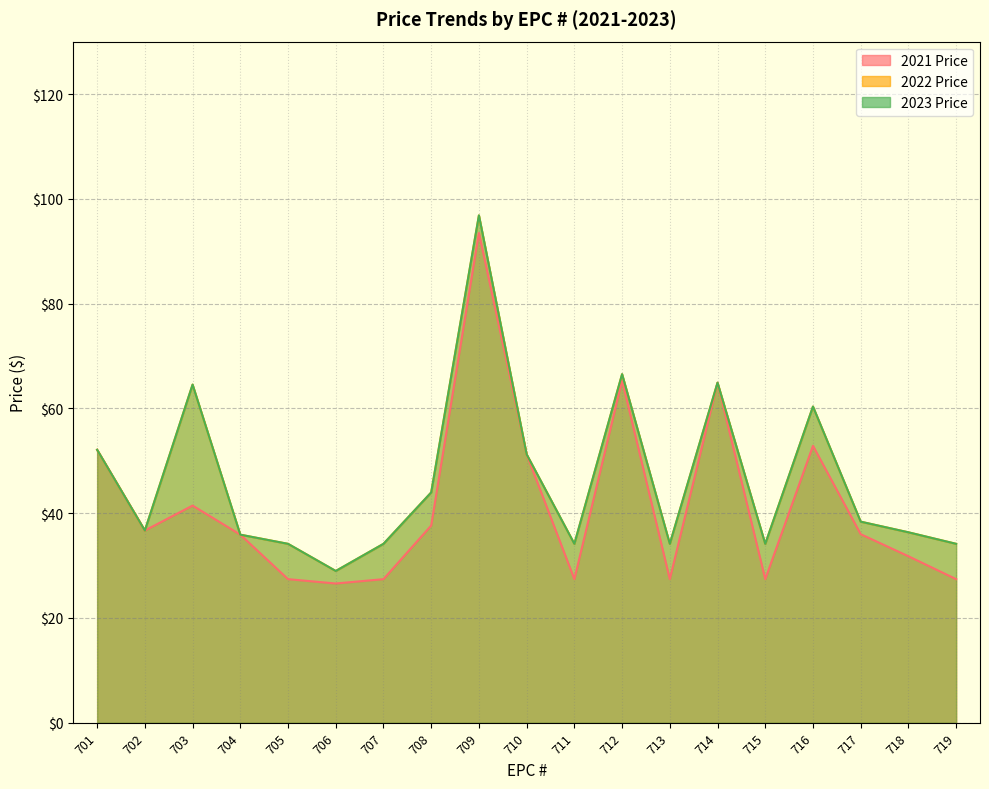

At which category is the sum across all series the highest?

709